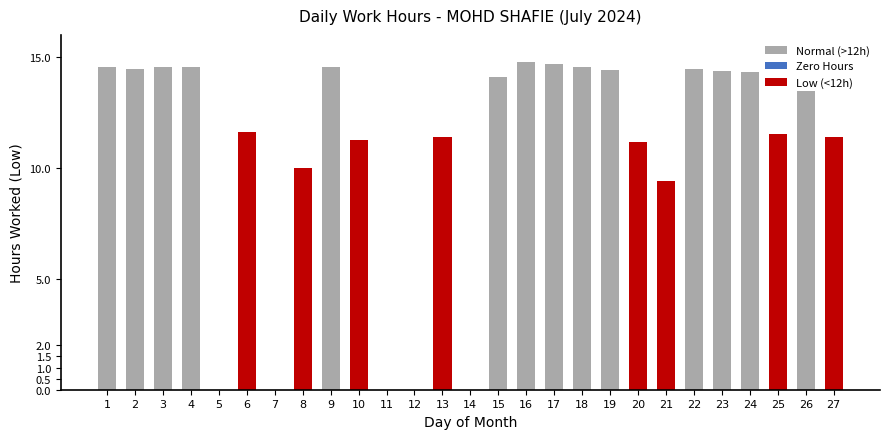

Between 26 and 21, which is larger?

26